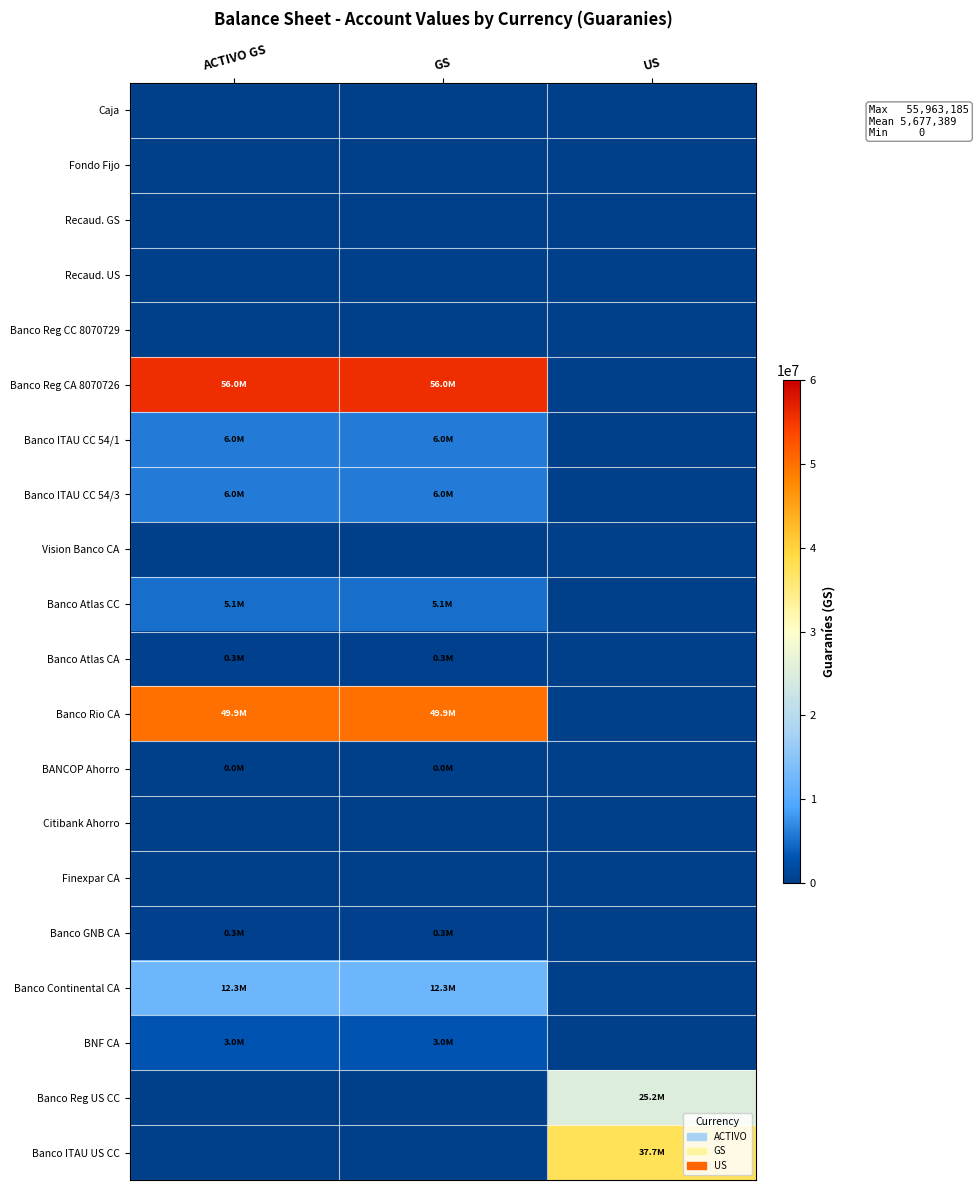

At how many categories does at least one series exceed 49893639?

2